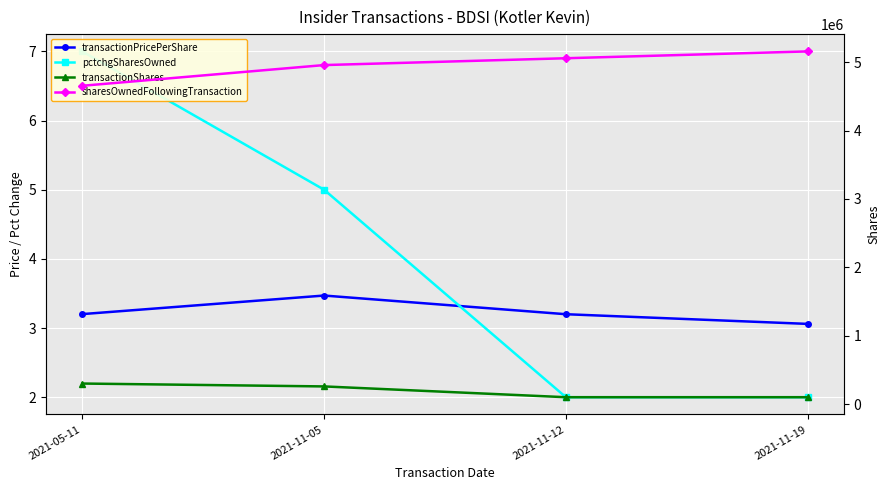

Which has a higher value, 2021-11-19 or 2021-11-05?

2021-11-05